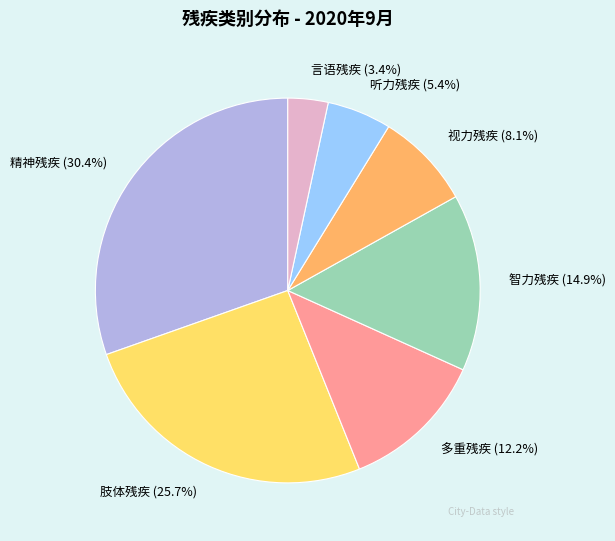

How many segments does this pie chart have?

7